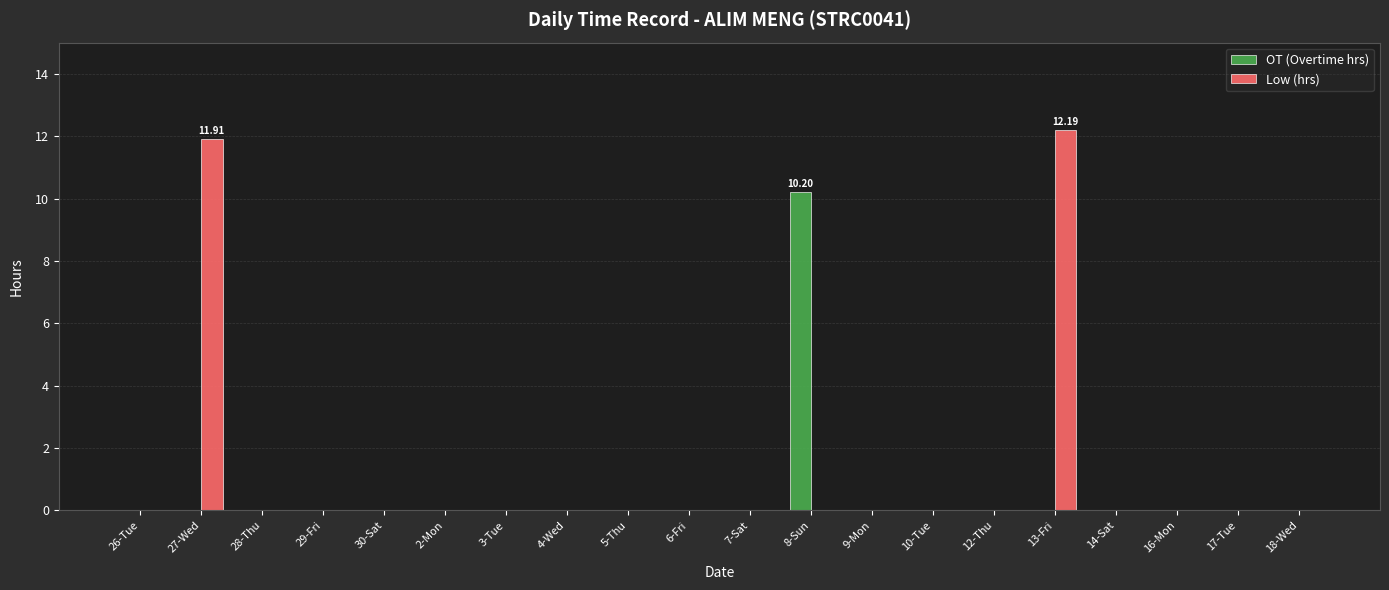

Between 7-Sat and 8-Sun, which series saw the biggest shift?

OT (Overtime hrs)